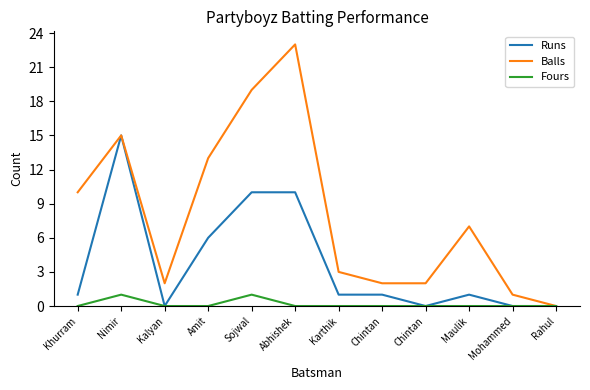

Rank the series at Chintan from lowest to highest value.

Fours, Runs, Balls